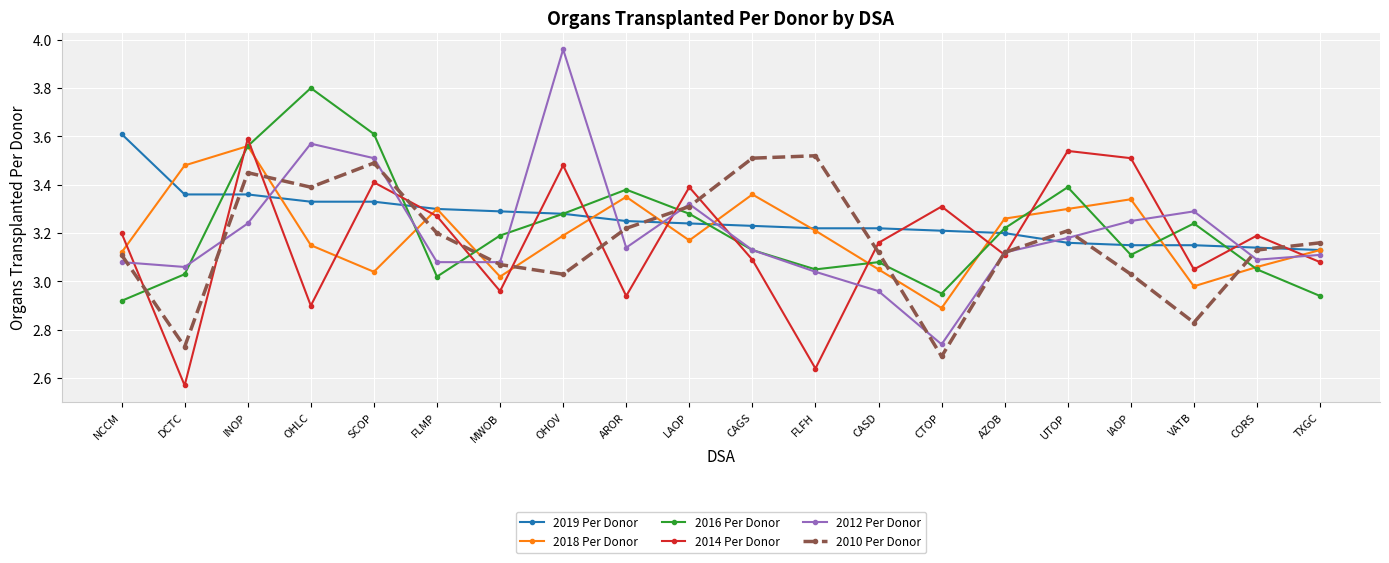

How many data points in 2018 Per Donor are above 3?

18